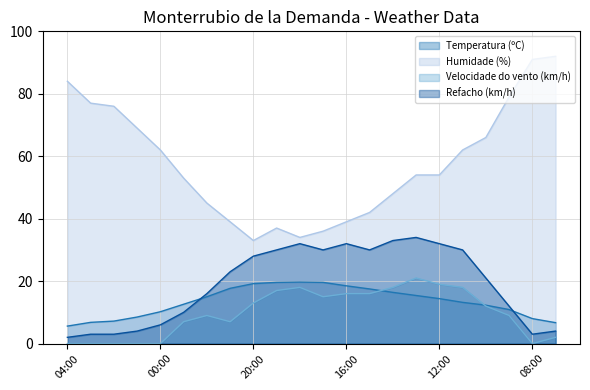

What is the approximate value of Temperatura (ºC) at 08:00?

8.0